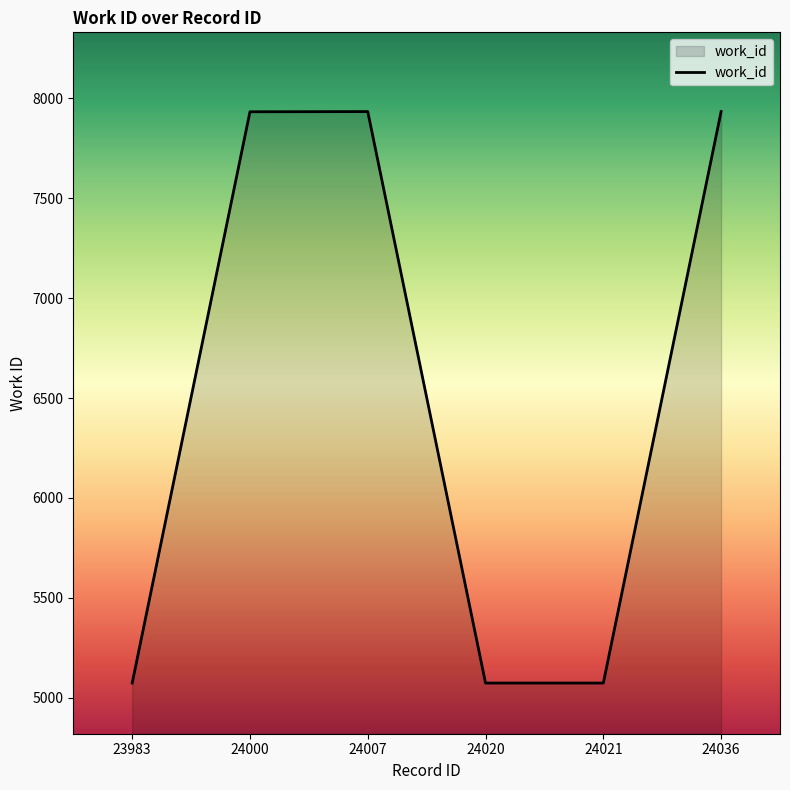

Is it true that the value at 24021 is 7801?

False